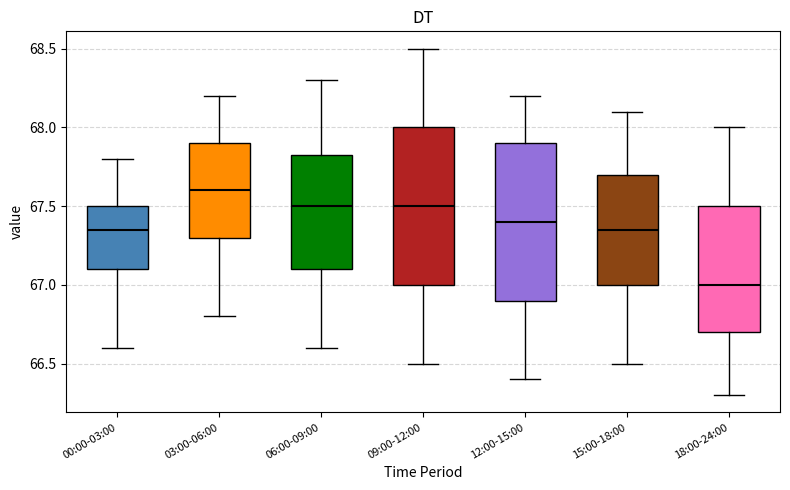

Reading left to right, transcribe this box plot: for each box, give where its median line is, the range the box spans, and where its two whiskers end, as read against the y-axis. The values are not printed on the chart, so give them approximately, as read against the axis.

00:00-03:00: median 67.35, box 67.10 to 67.50, whiskers 66.60 to 67.80
03:00-06:00: median 67.60, box 67.30 to 67.90, whiskers 66.80 to 68.20
06:00-09:00: median 67.50, box 67.10 to 67.85, whiskers 66.60 to 68.30
09:00-12:00: median 67.50, box 67.00 to 68.00, whiskers 66.50 to 68.50
12:00-15:00: median 67.40, box 66.90 to 67.90, whiskers 66.40 to 68.20
15:00-18:00: median 67.35, box 67.00 to 67.70, whiskers 66.50 to 68.10
18:00-24:00: median 67.00, box 66.70 to 67.50, whiskers 66.30 to 68.00